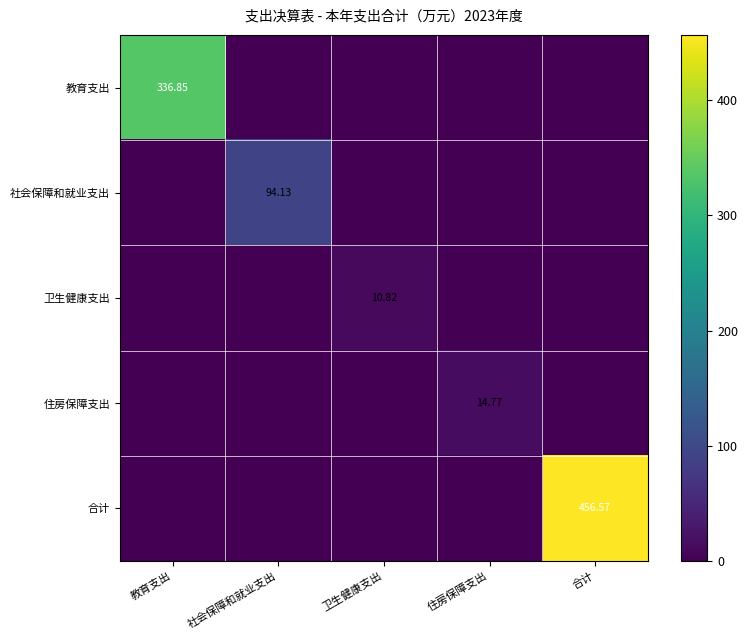

Is it true that 社会保障和就业支出 equals 61.1 at 住房保障支出?

False